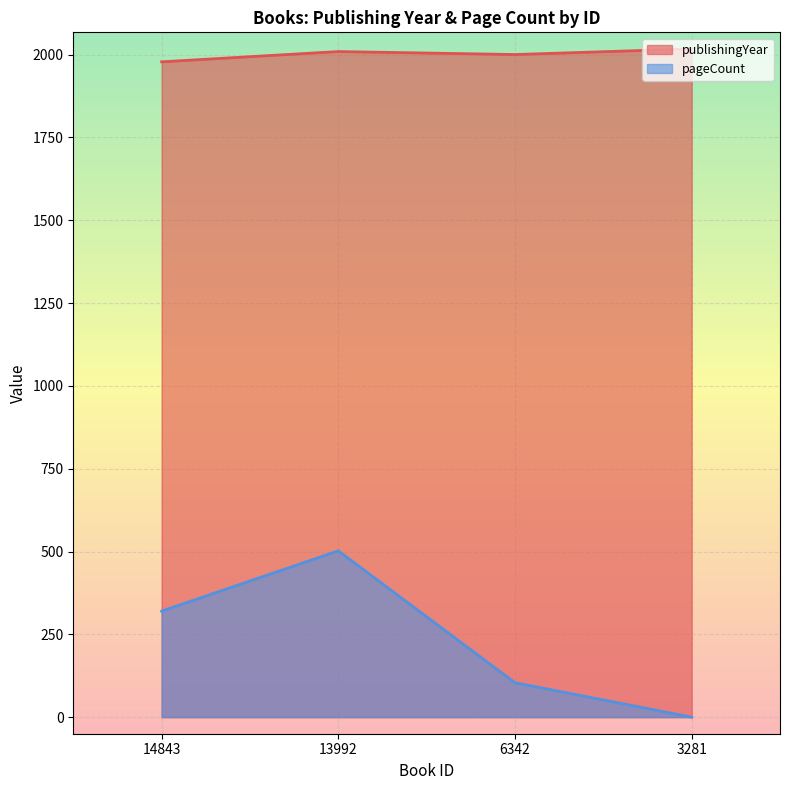

Between 13992 and 6342, which series saw the biggest shift?

pageCount